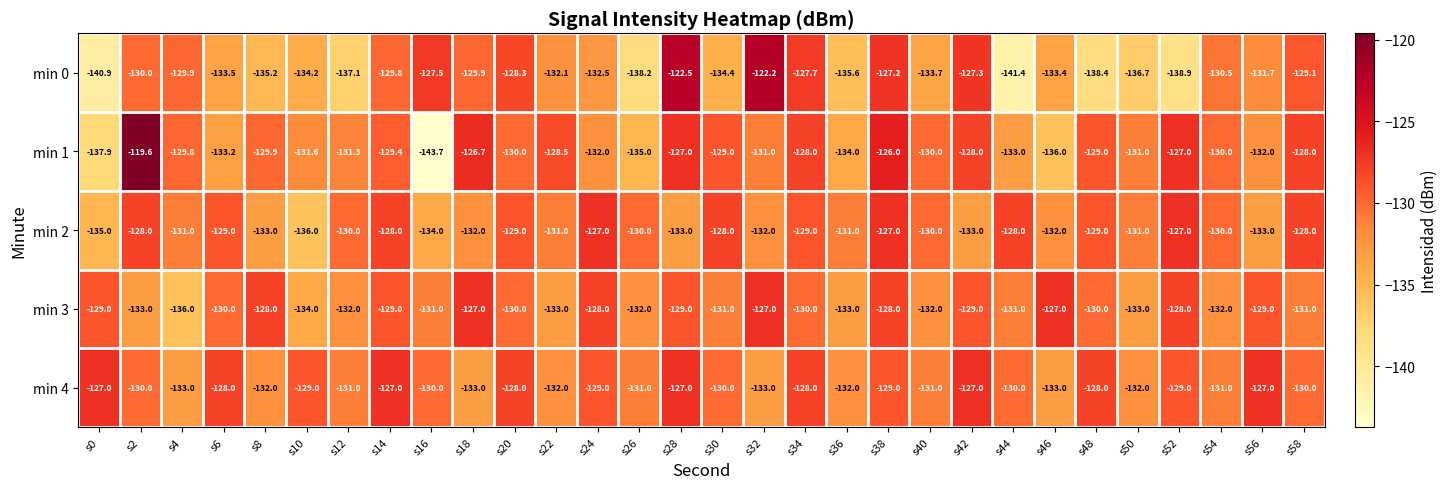

What is the difference between the maximum and minimum values in the min 1 series?

24.1